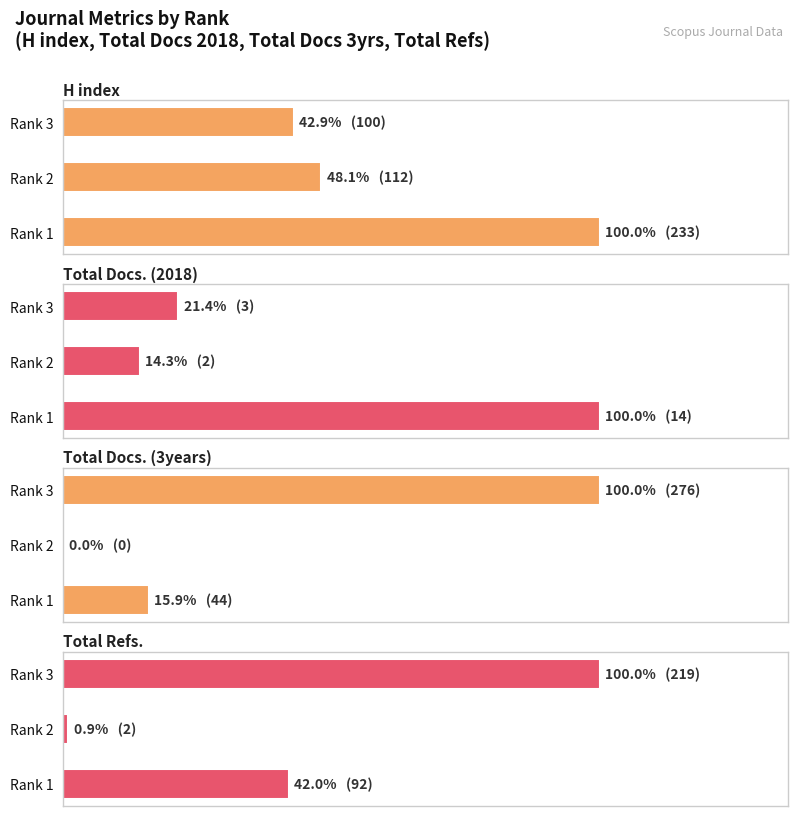

Where is Total Docs. (3years) nearest to the value 138?

Rank 1